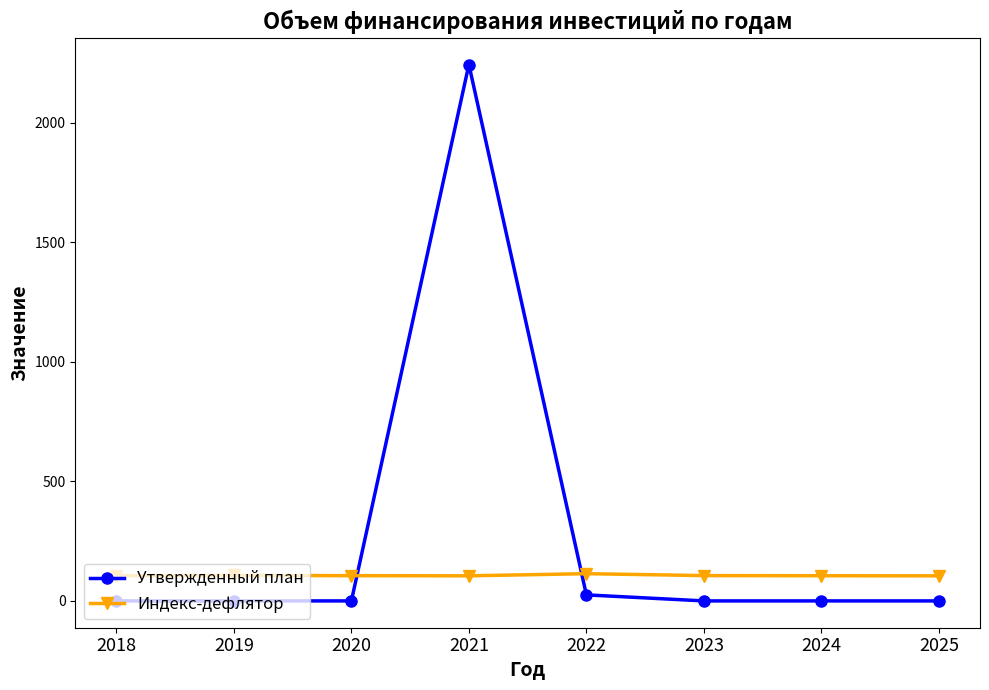

Is the value of Индекс-дефлятор at 2024 greater than the value of Утвержденный план at 2025?

Yes